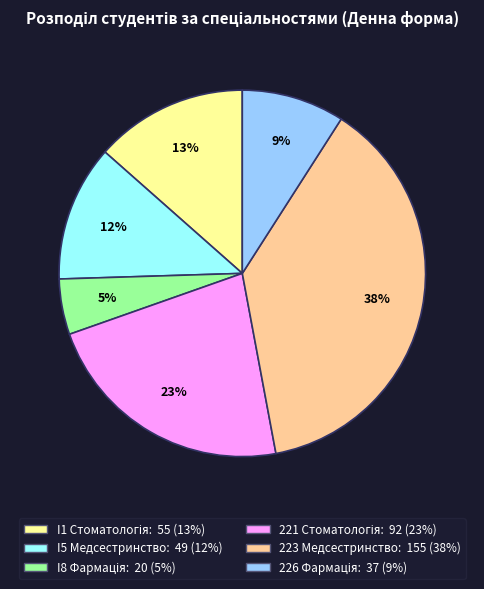

What is the ratio of the value at 223 Медсестринство to the value at I5 Медсестринство?

3.2